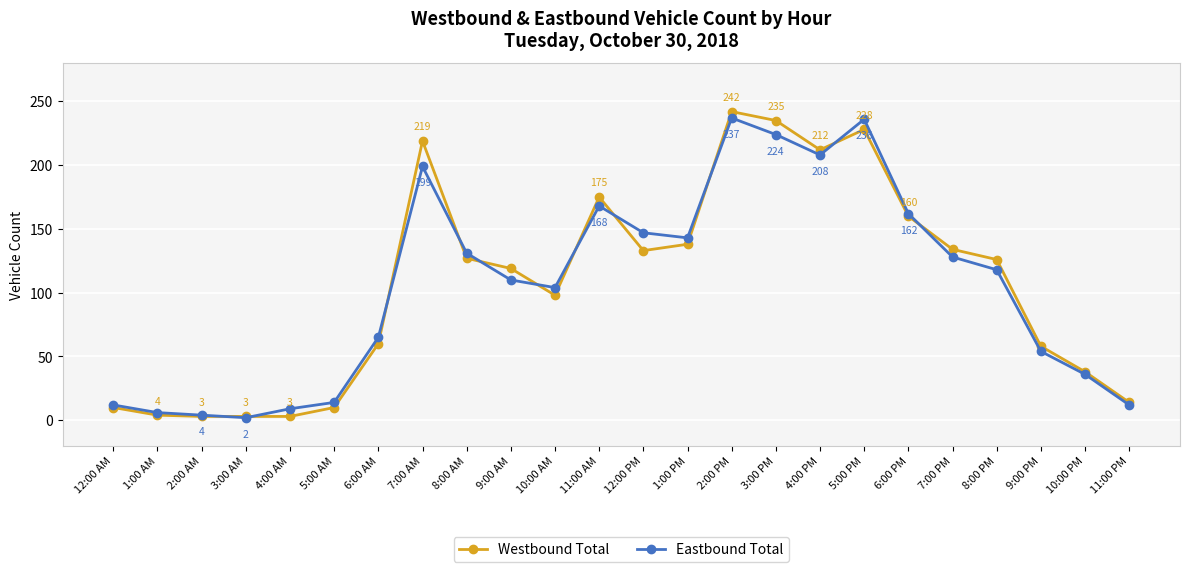

What is the maximum value for Eastbound Total?

237